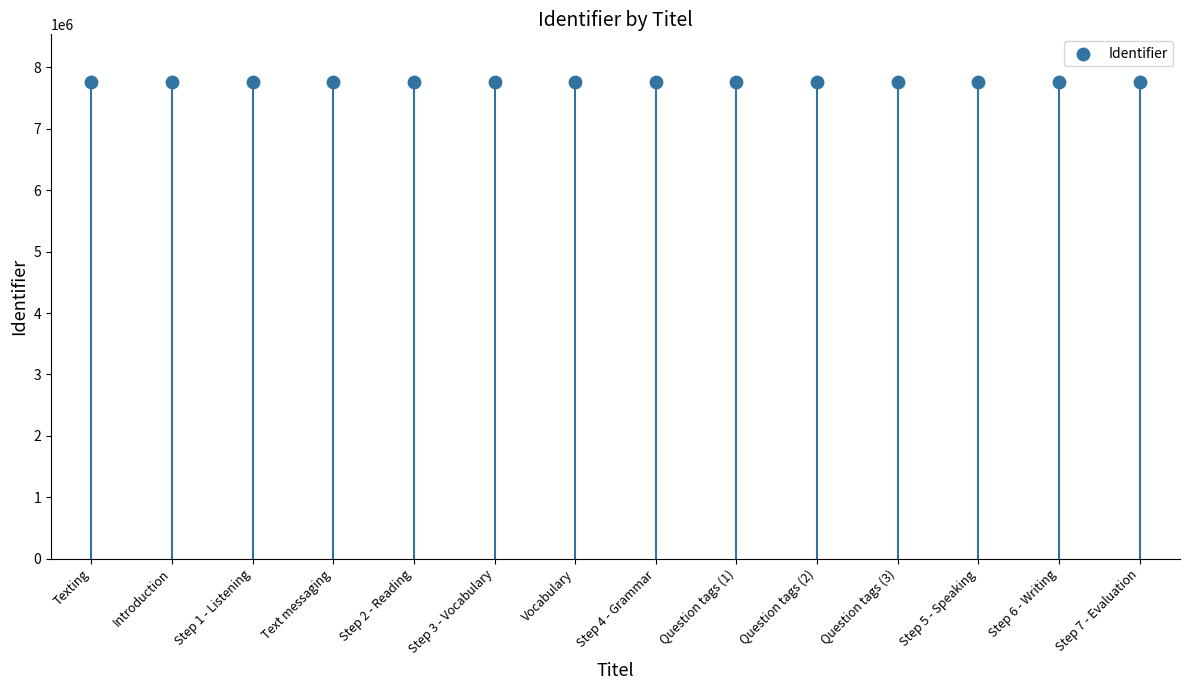

What is the range of Y values (max minus min)?

23